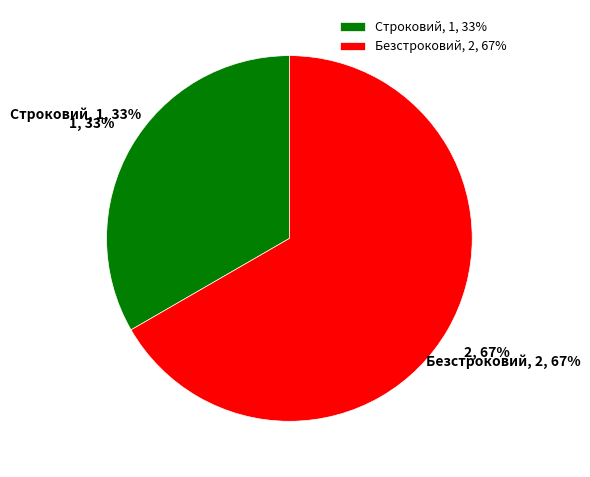

How much of the chart is everything except Строковий?

66.7%